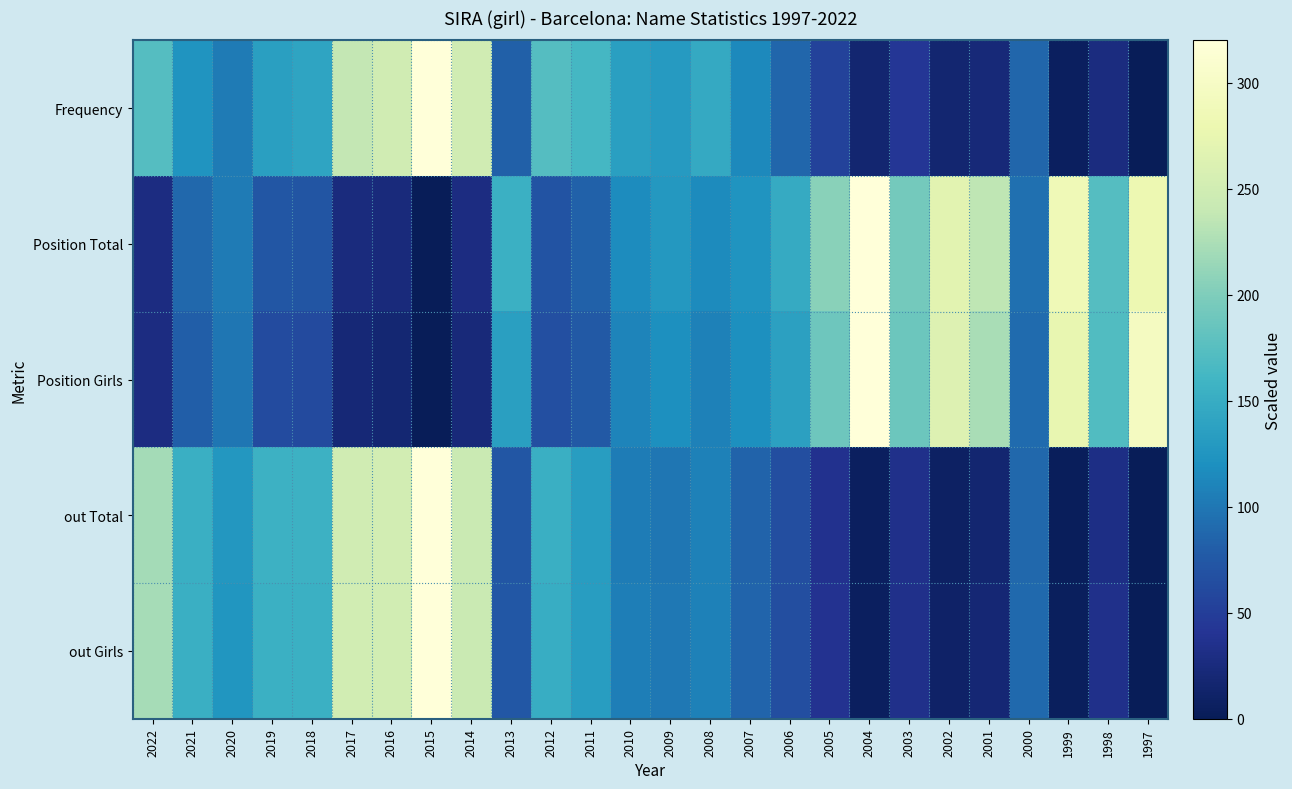

Which series has the widest spread of values?

Frequency